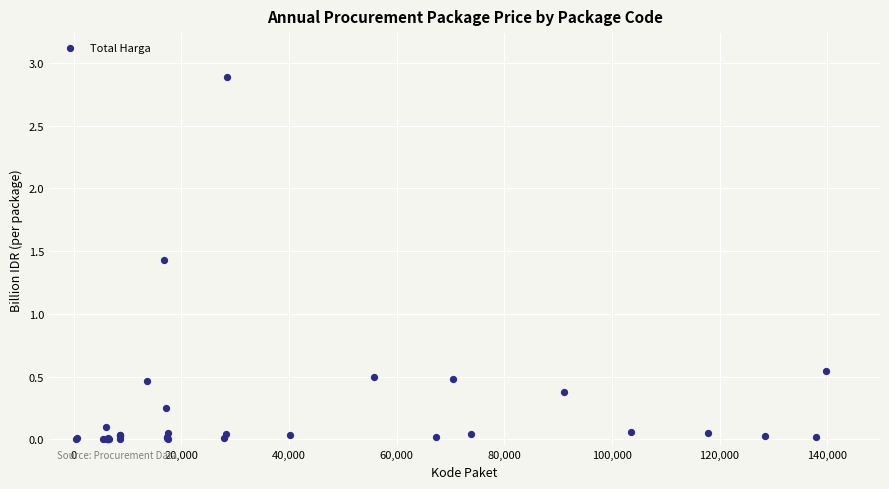

What Y value in the scatter plot is closest to 1?

1.4